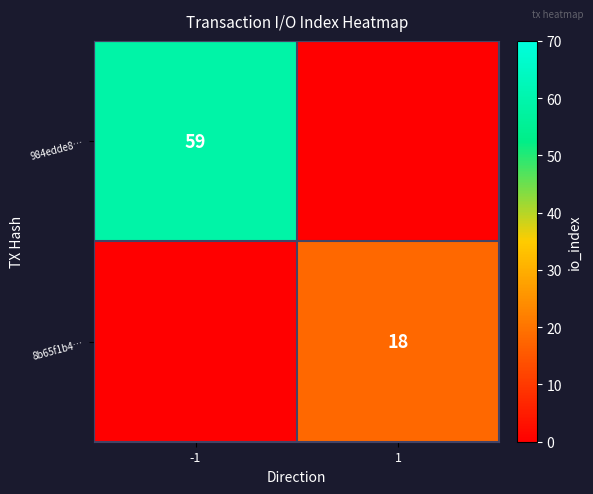

The 984edde8… series shows 59 at -1. True or false?

True